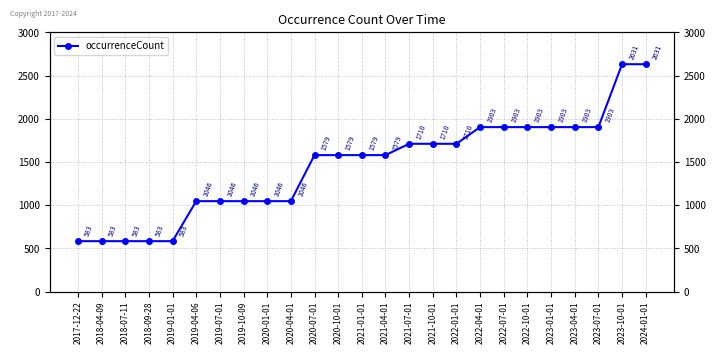

What is the maximum value shown in the chart?

2631